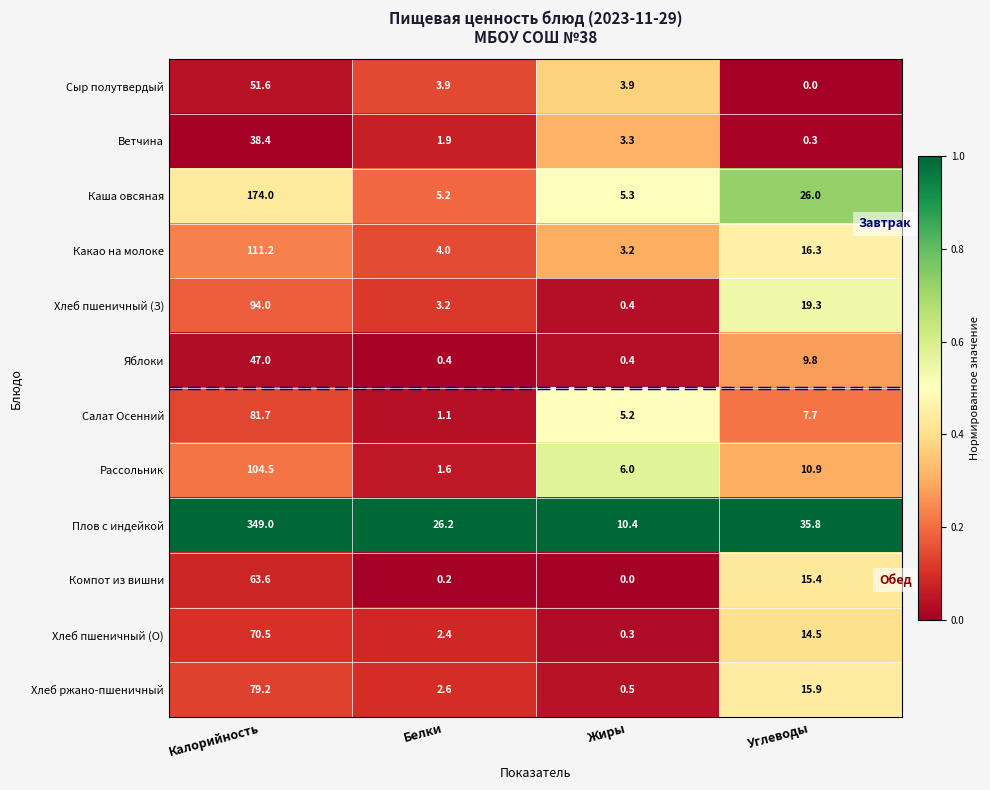

True or false: Сыр полутвердый has a value of 10.6 at Калорийность.

False